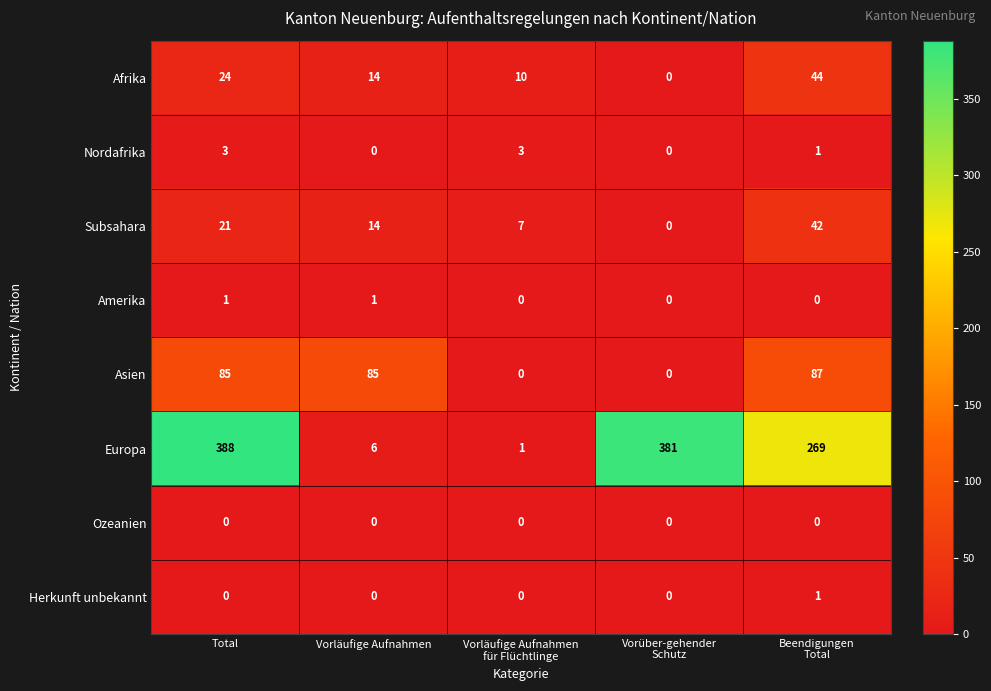

What is the maximum value shown in the chart?

388